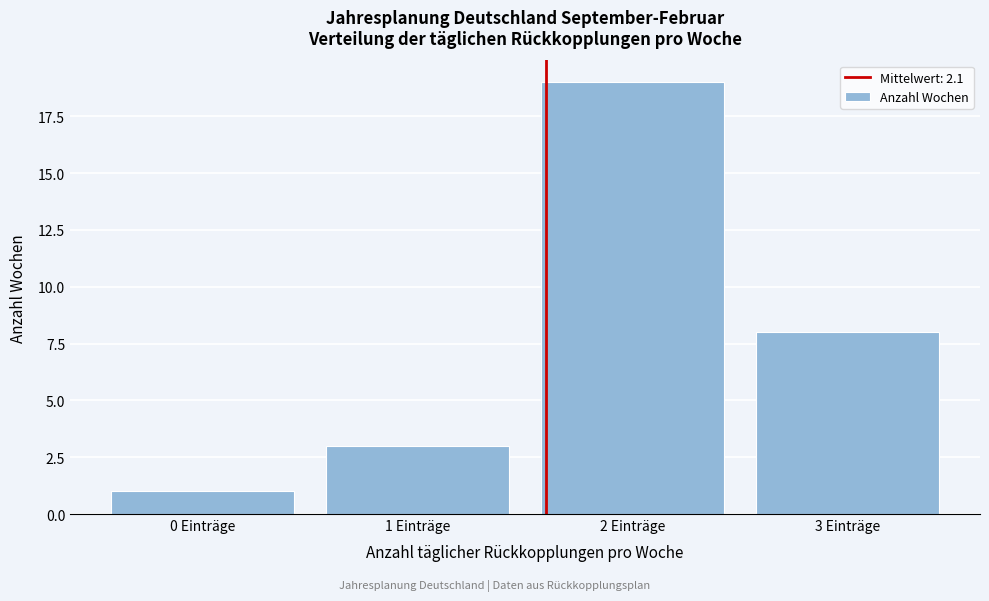

Reading right to left, list all the values displayed in this chart.

8	19	3	1